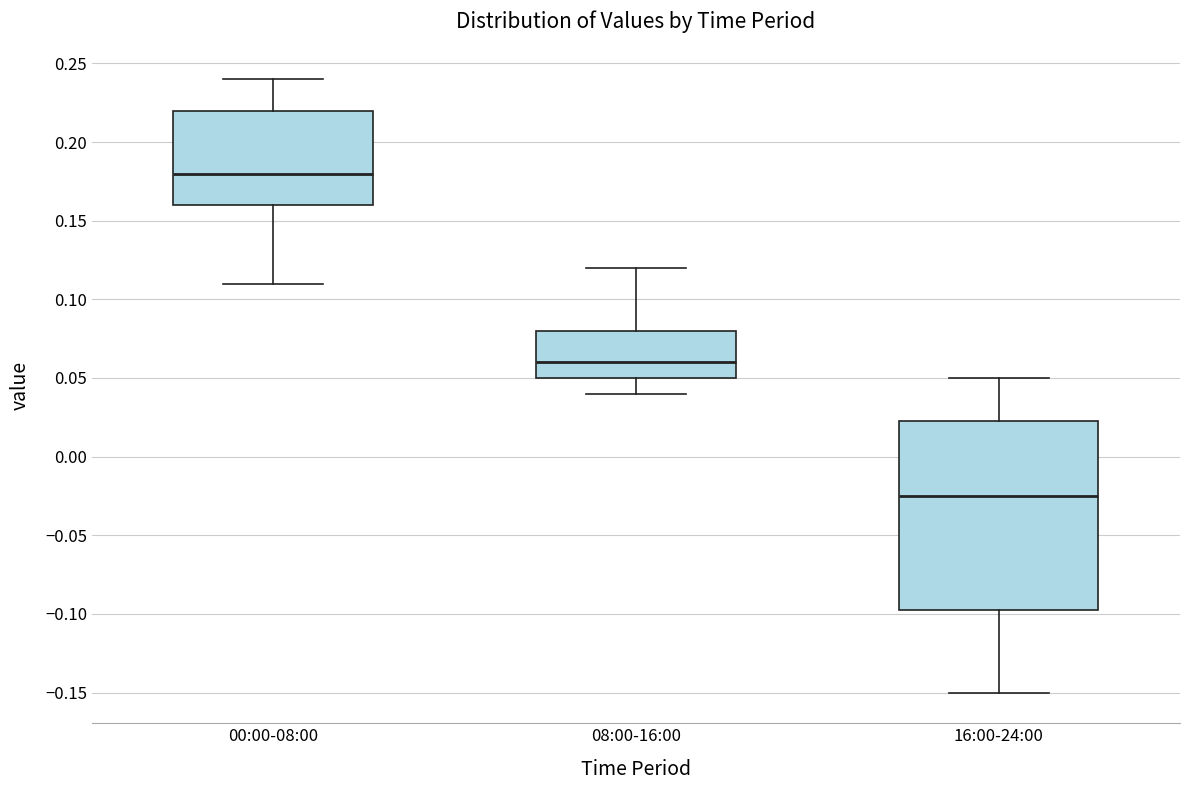

Reading left to right, transcribe this box plot: for each box, give where its median line is, the range the box spans, and where its two whiskers end, as read against the y-axis. The values are not printed on the chart, so give them approximately, as read against the axis.

00:00-08:00: median 0.180, box 0.160 to 0.220, whiskers 0.110 to 0.240
08:00-16:00: median 0.060, box 0.050 to 0.080, whiskers 0.040 to 0.120
16:00-24:00: median -0.025, box -0.095 to 0.025, whiskers -0.150 to 0.050